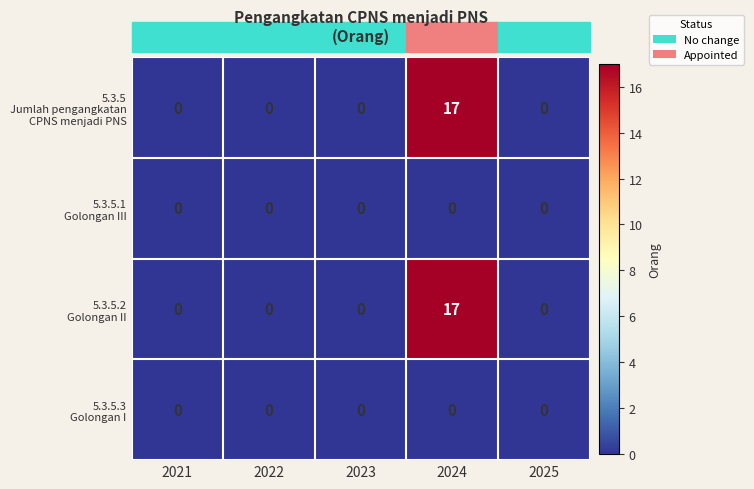

What is the difference between the highest and lowest values at 2024?

17